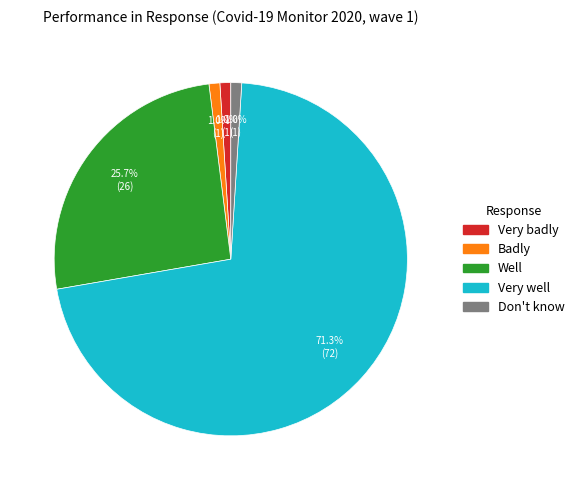

True or false: Don't know accounts for 1% of the total.

True